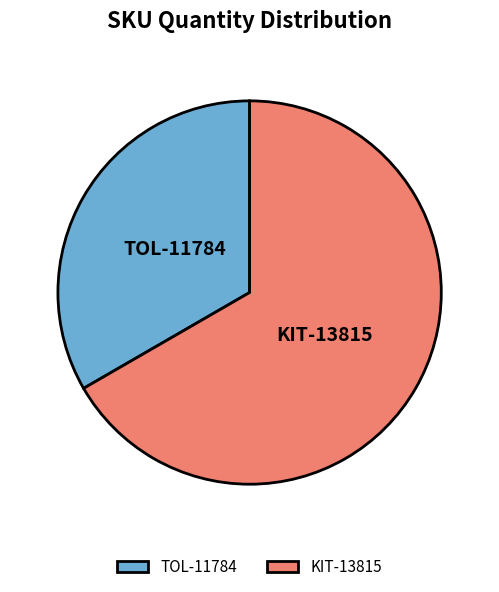

Which slice represents more than half of the pie?

KIT-13815